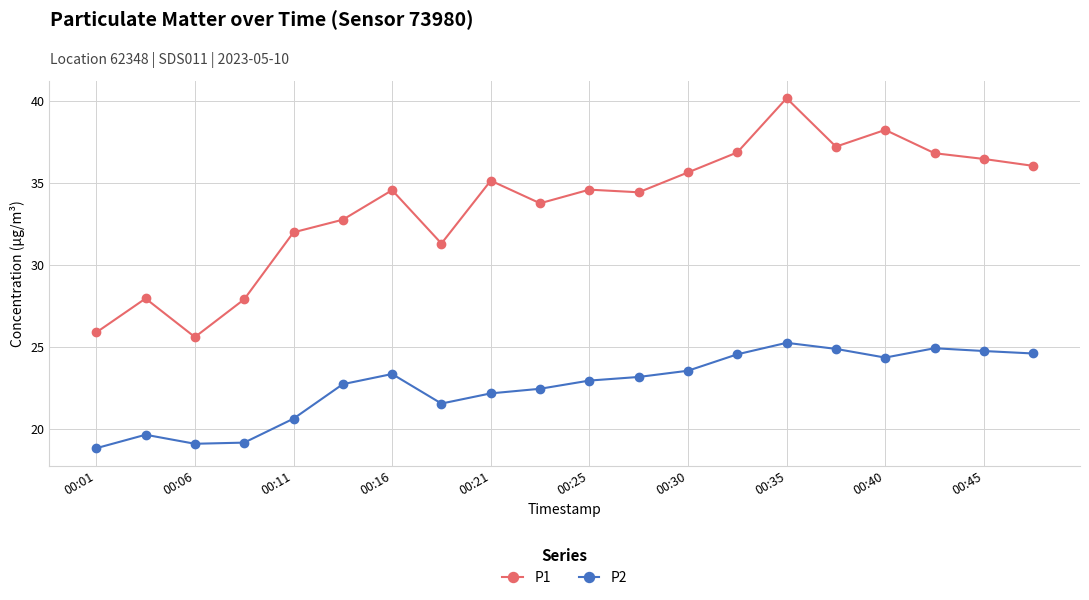

Which series has the largest total across all categories?

P1